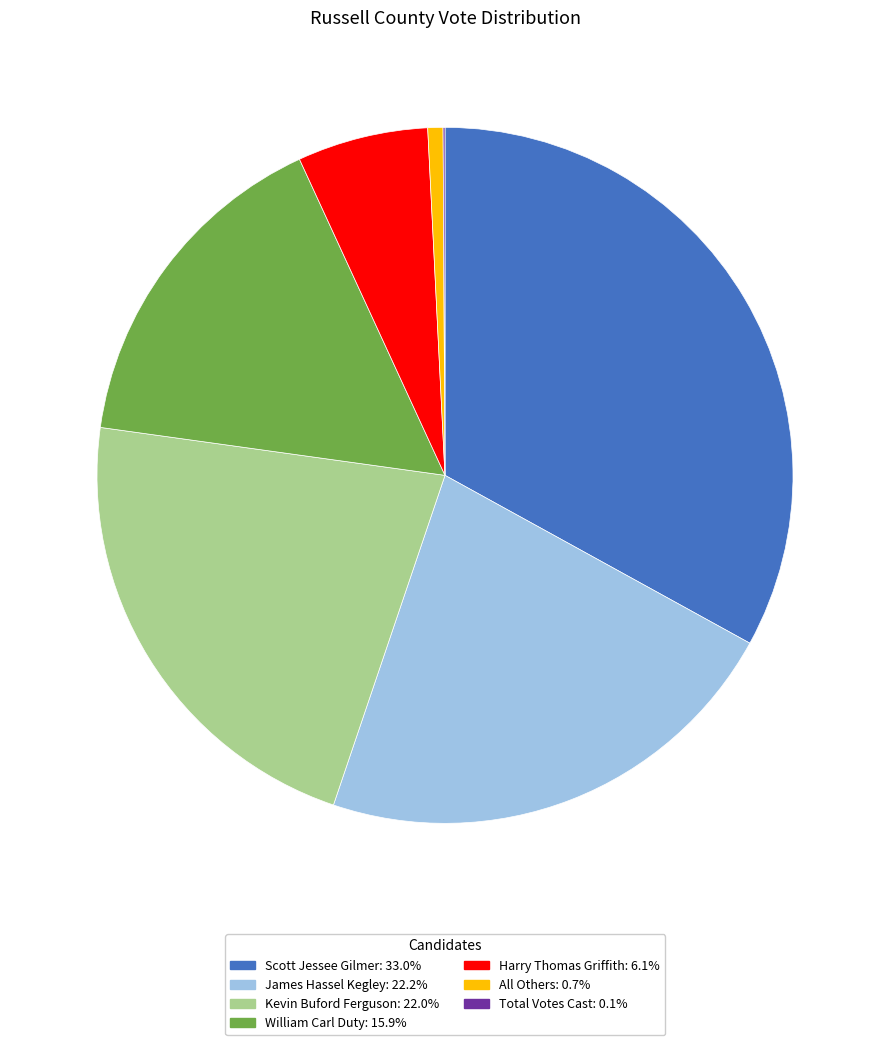

Does any single category account for the majority?

No